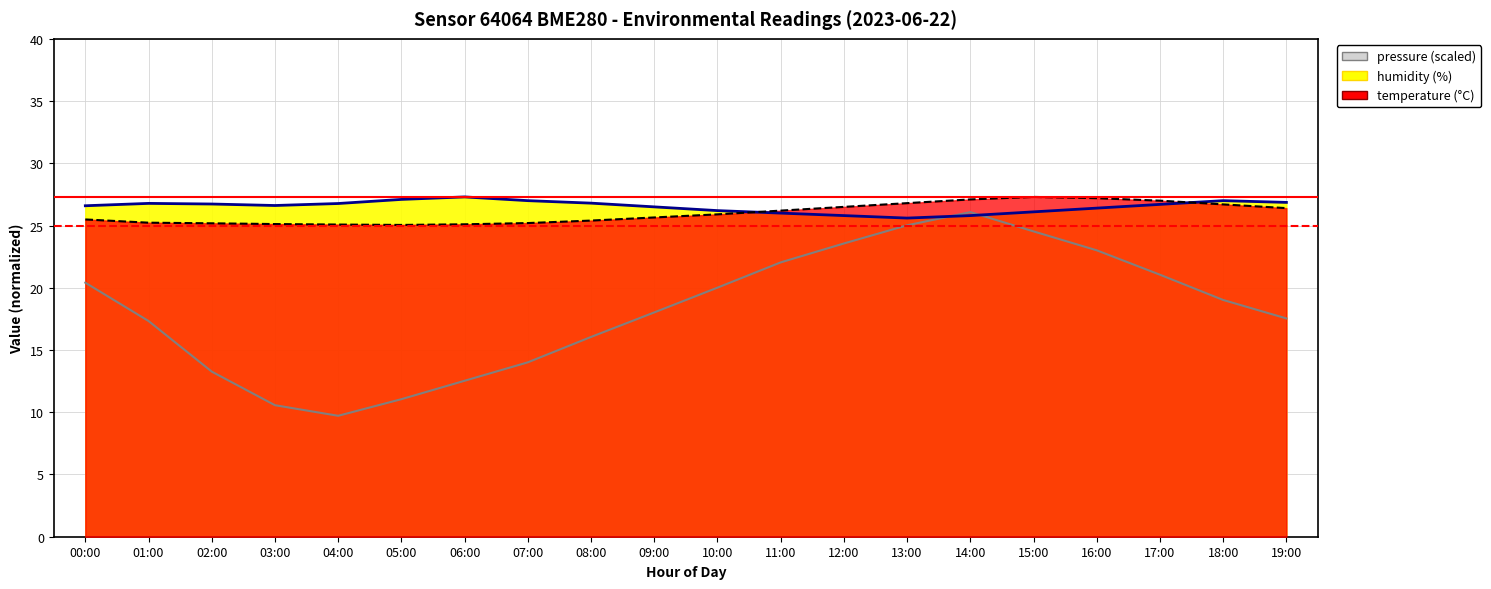

What is the maximum value shown in the chart?

27.3